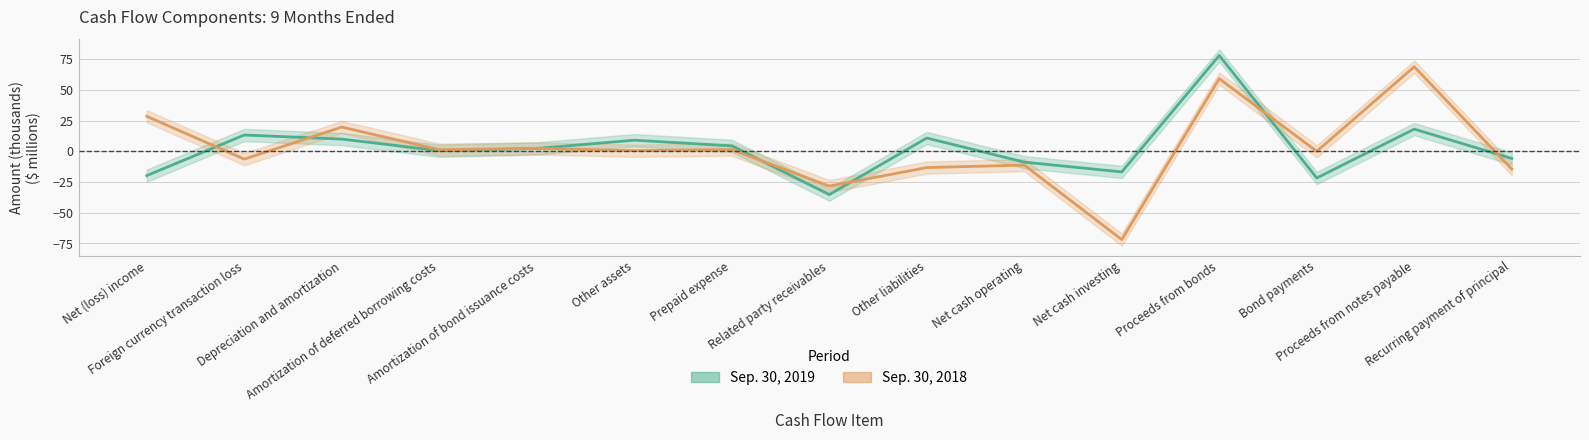

What is the average value of the Sep. 30, 2019 series?

2.6